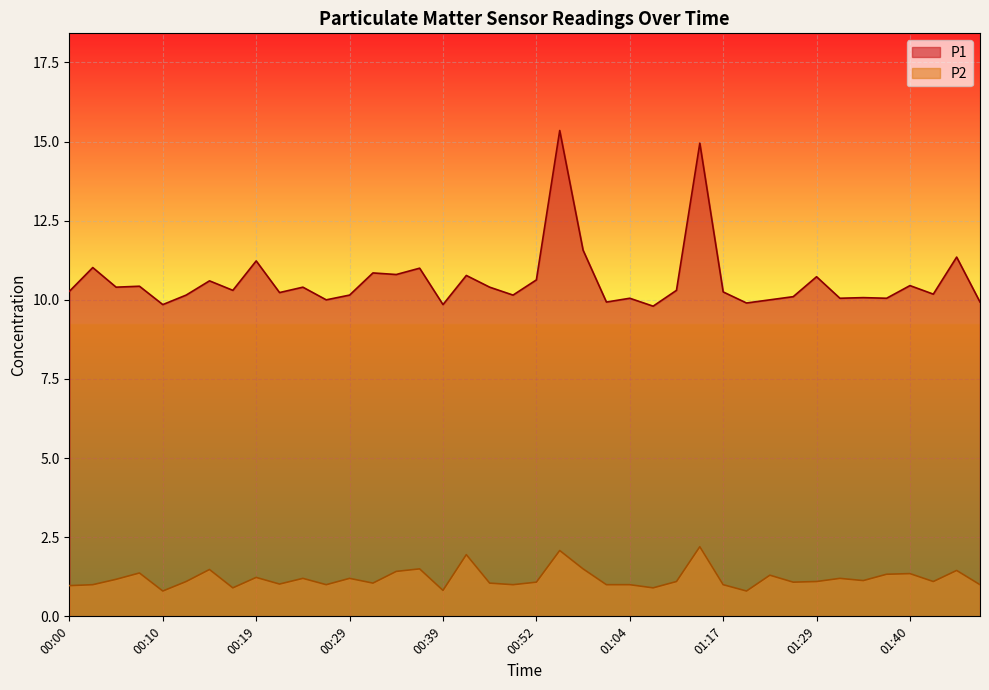

How many interior local peaks does the P2 series have?

13